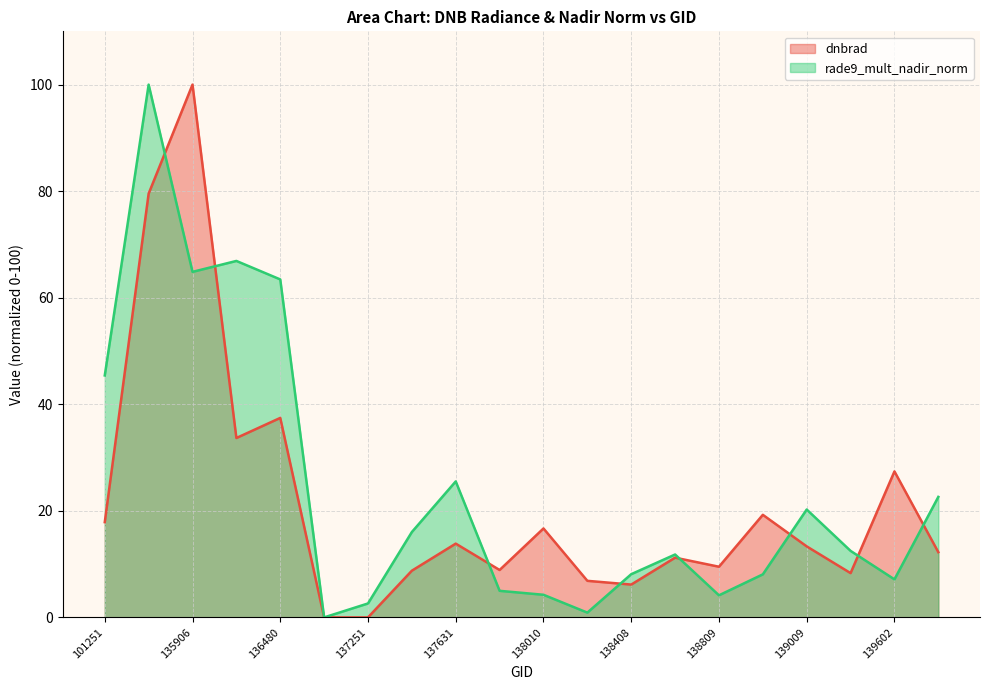

What is the spread (max minus min) of values at 139602?

20.3